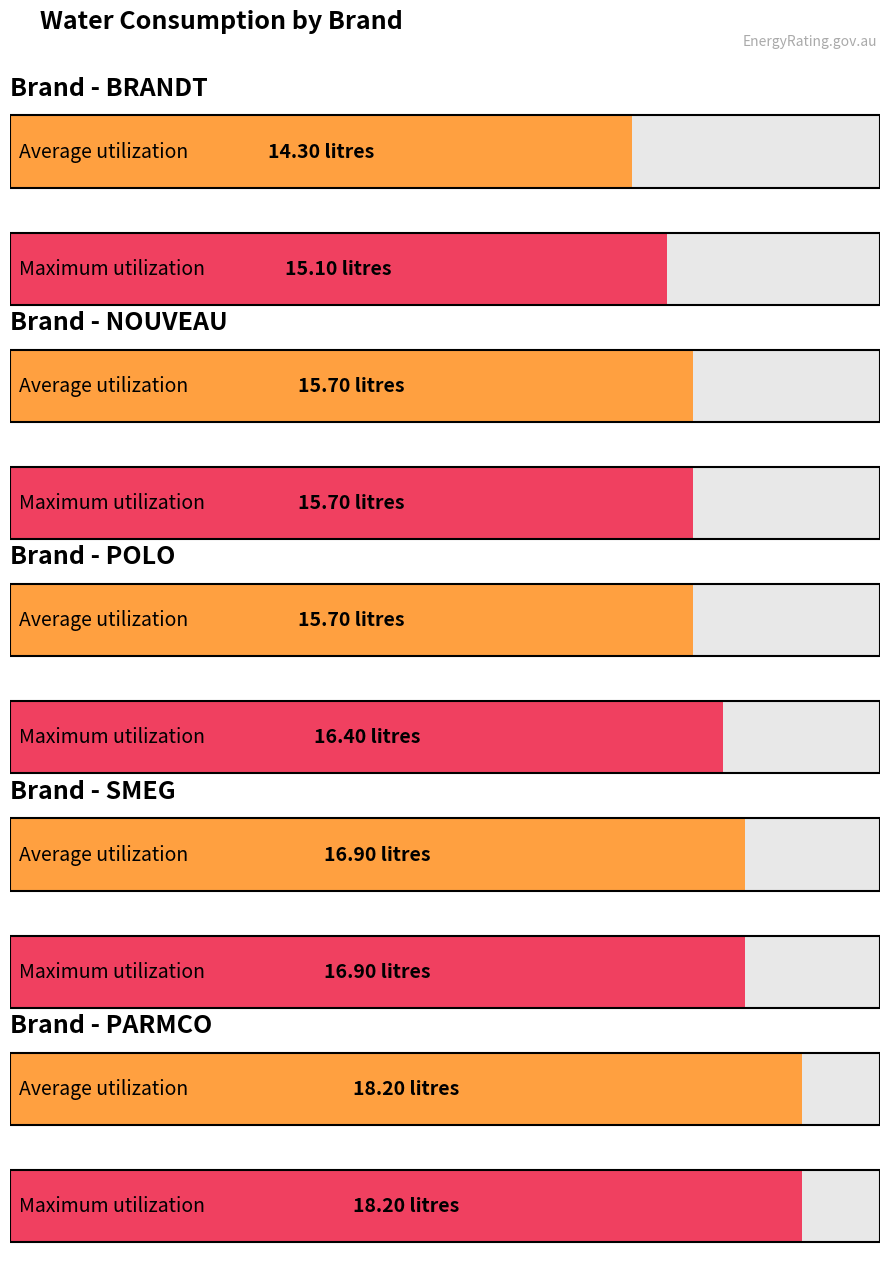

What is the difference between the maximum and second lowest values in the Average utilization series?

2.5